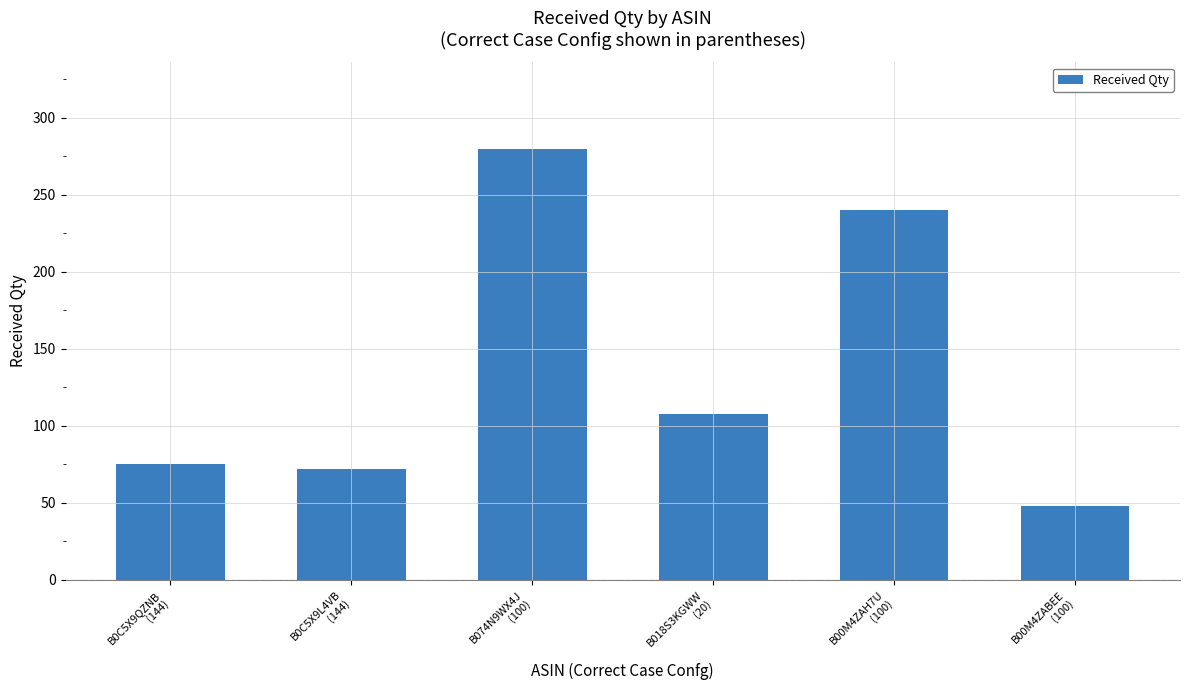

Reading left to right, what are all the values shown in this chart?

B0C5X9QZNB
(144)=75	B0C5X9L4VB
(144)=72	B074N9WX4J
(100)=280	B018S3KGWW
(20)=108	B00M4ZAH7U
(100)=240	B00M4ZABEE
(100)=48